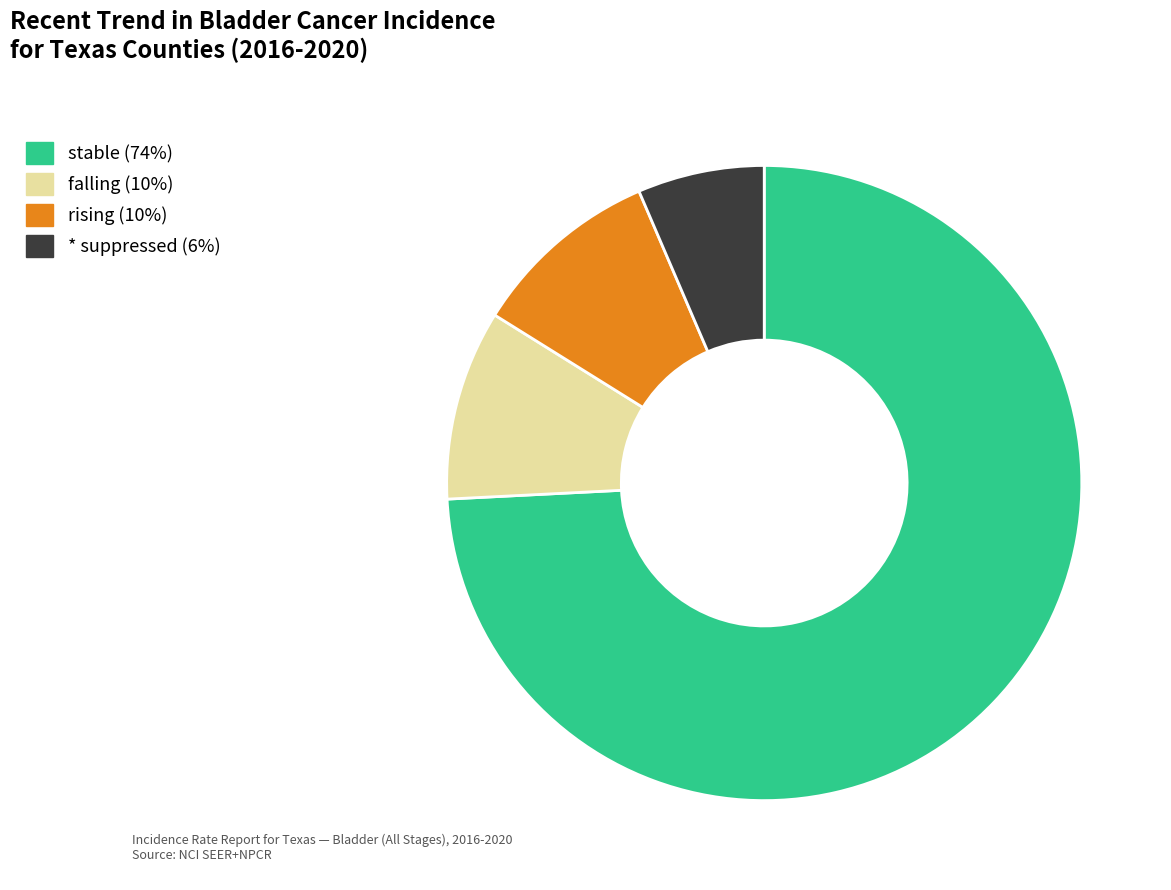

How many segments does this pie chart have?

4